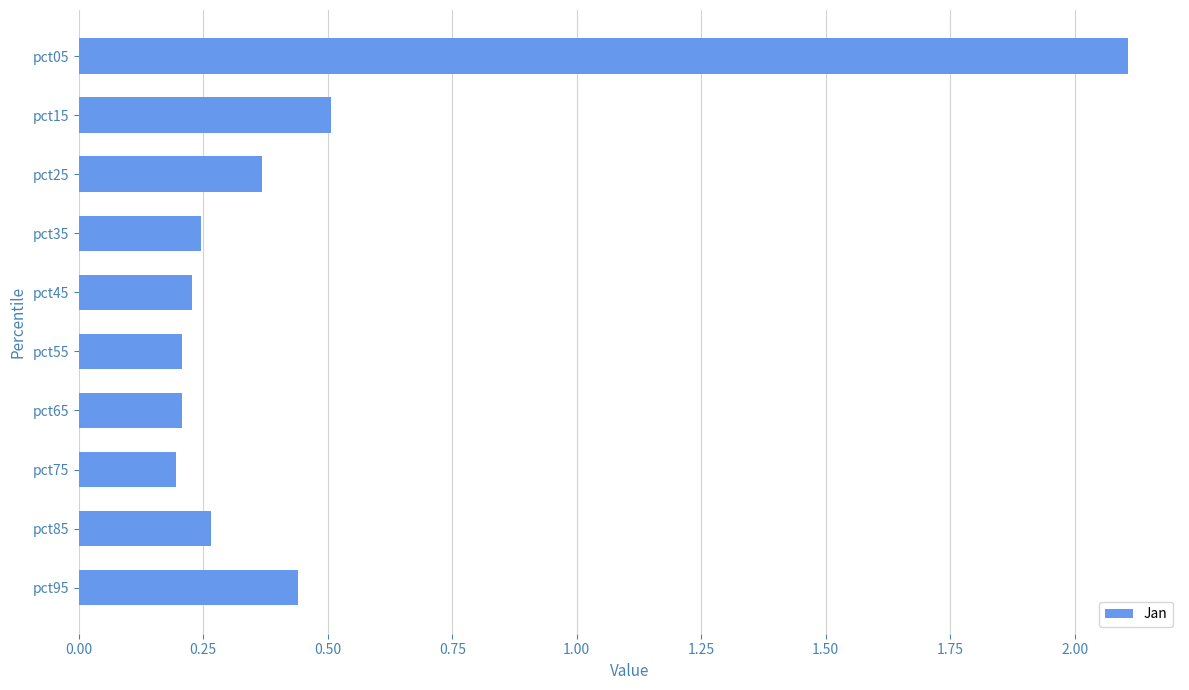

Between pct05 and pct25, which is larger?

pct05